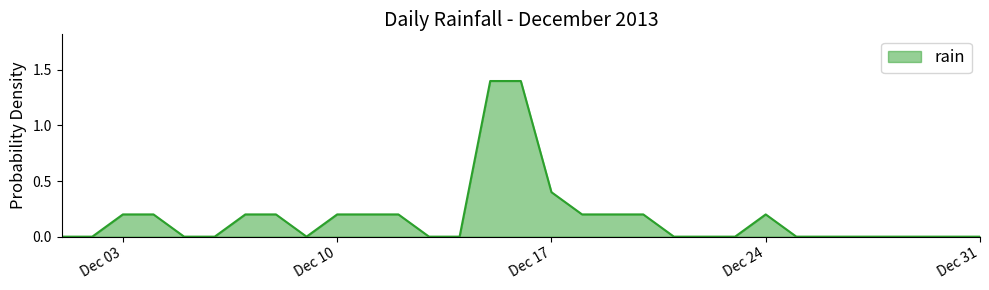

What is the average value?

0.2